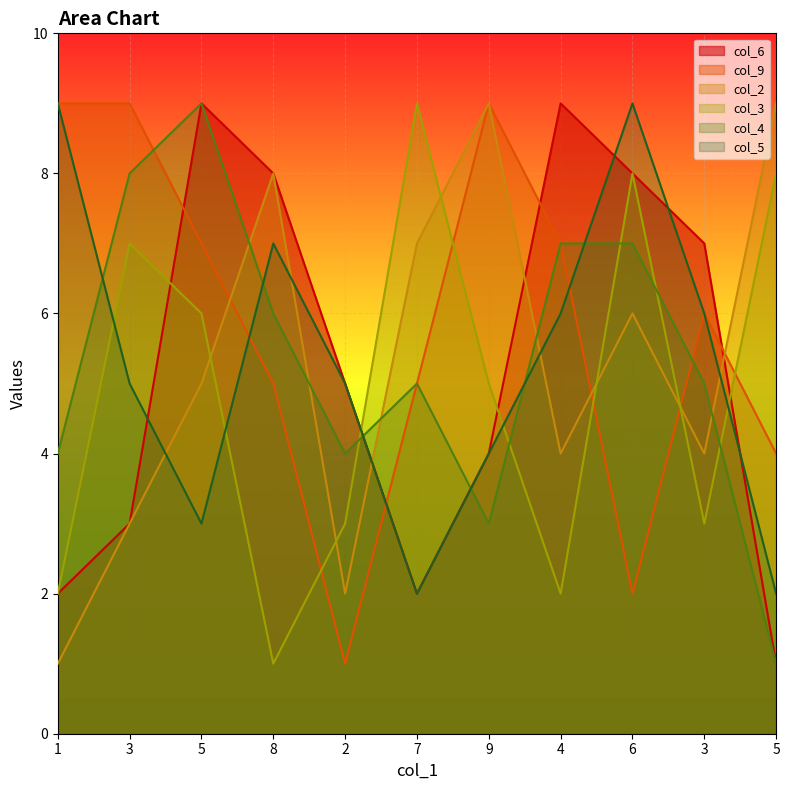

Reading left to right, list all the values displayed in this chart.

col_6: 2	3	9	8	5	2	4	9	8	7	1
col_9: 9	9	7	5	1	5	9	7	2	6	4
col_2: 1	3	5	8	2	7	9	4	6	4	9
col_3: 2	7	6	1	3	9	5	2	8	3	8
col_4: 4	8	9	6	4	5	3	7	7	5	1
col_5: 9	5	3	7	5	2	4	6	9	6	2